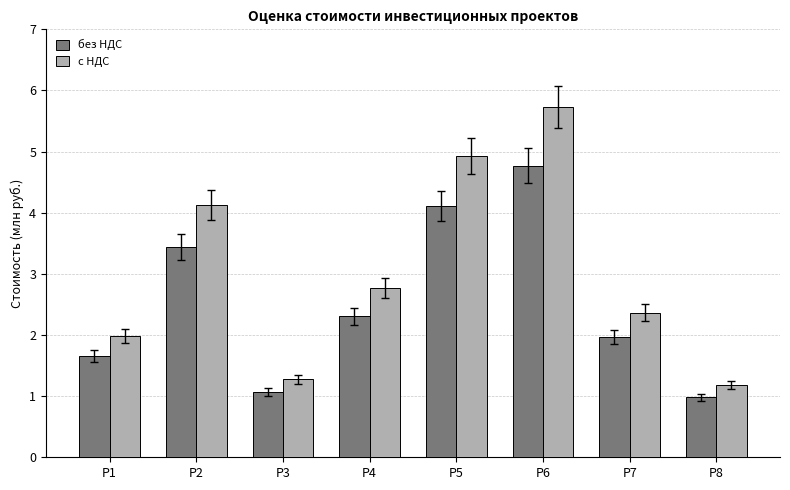

Read the с НДС value at Р4.

2.8